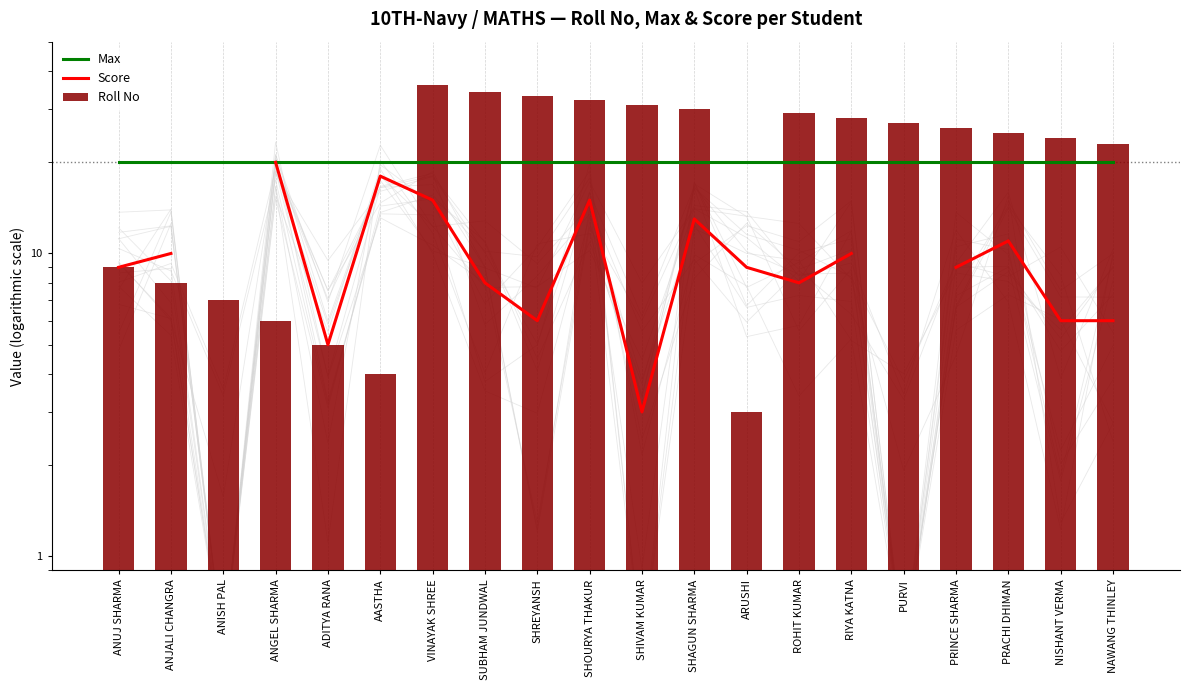

How many groups of bars are there?

20